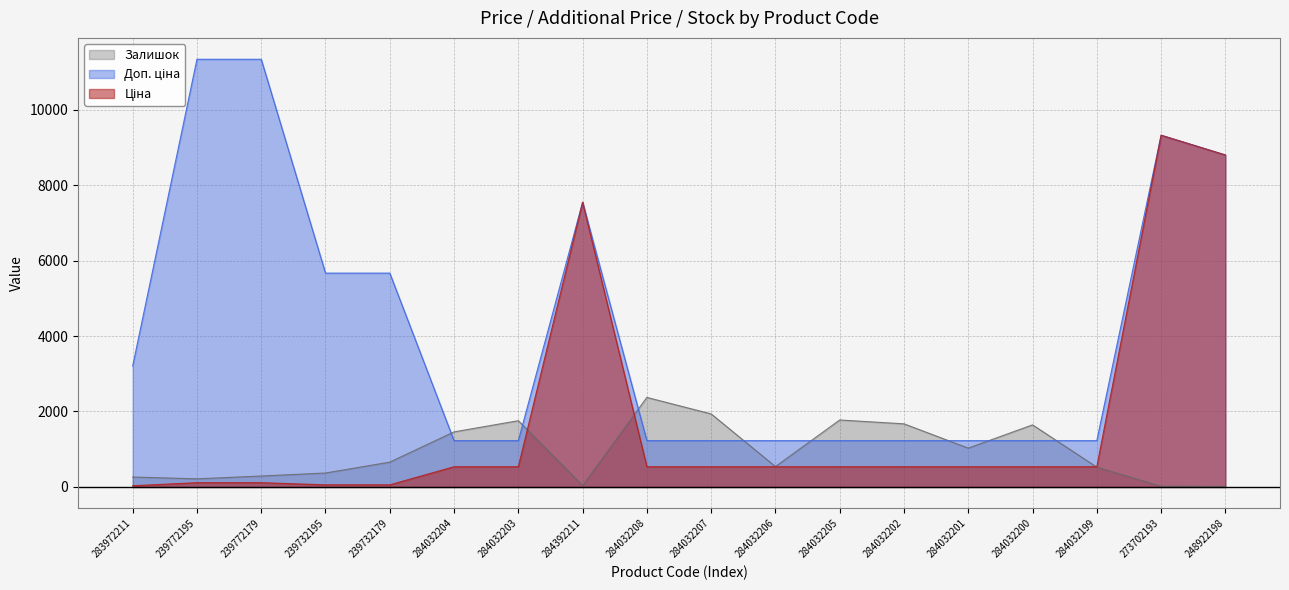

At which category is the sum across all series the highest?

273702193